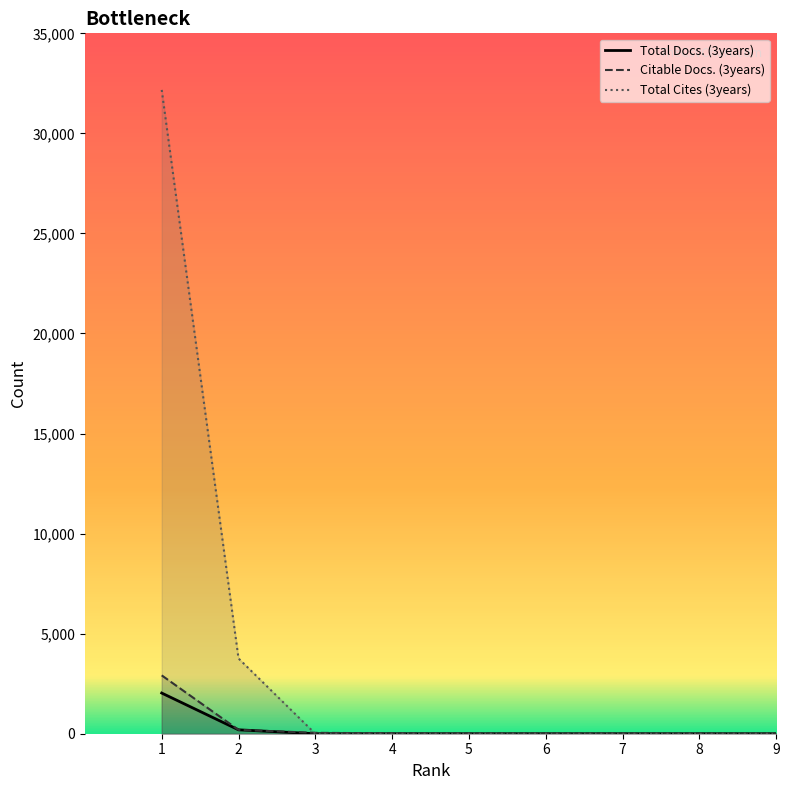

How many intersections are there between Total Cites (3years) and Citable Docs. (3years)?

1